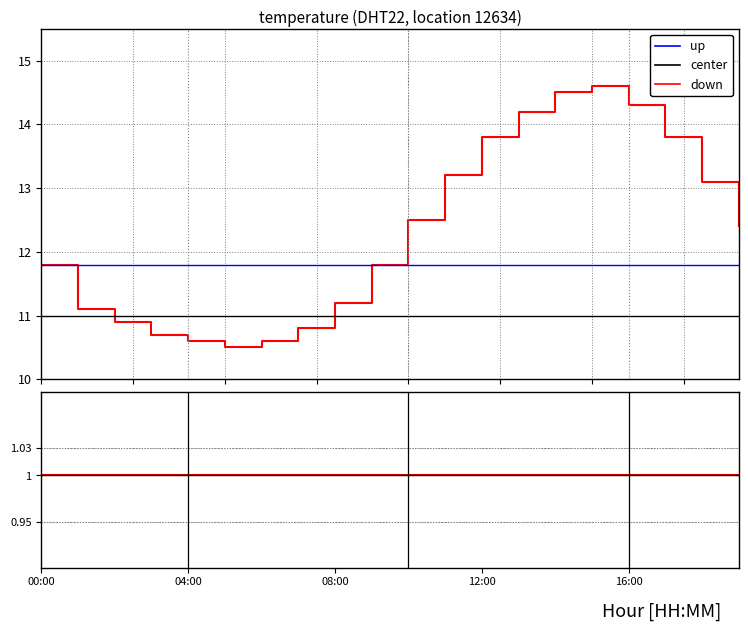

True or false: down has more than 1 points higher than both neighbors.

False